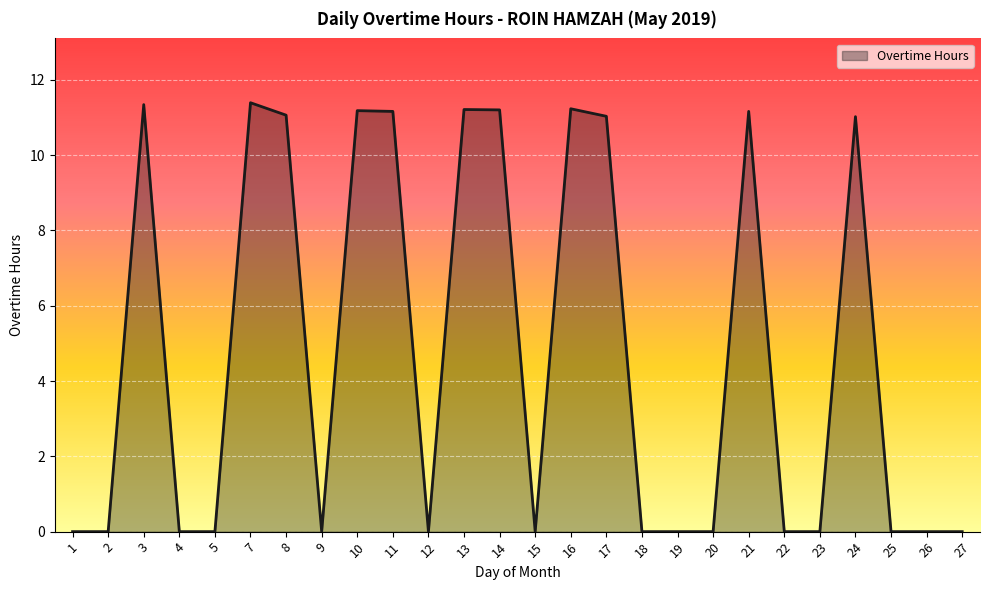

What is the maximum value shown in the chart?

11.4